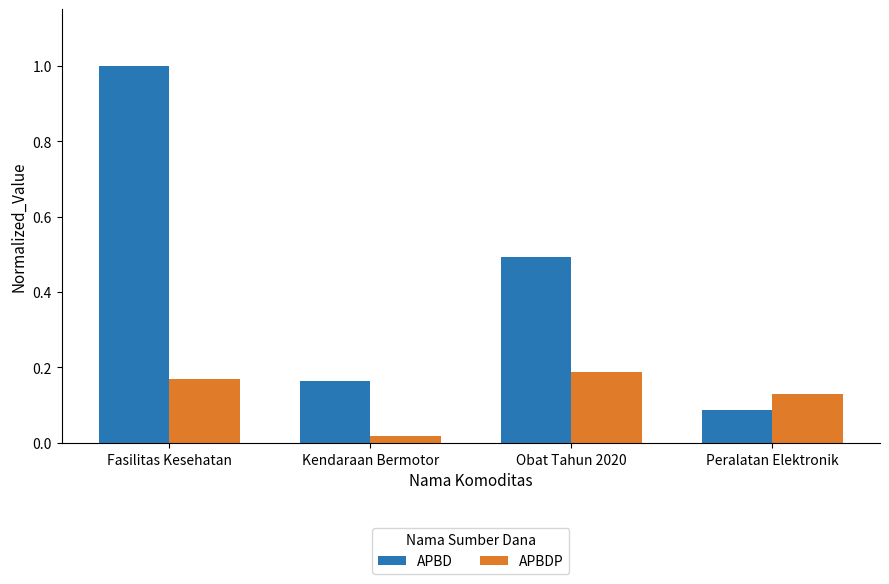

How many bars are there in total?

8